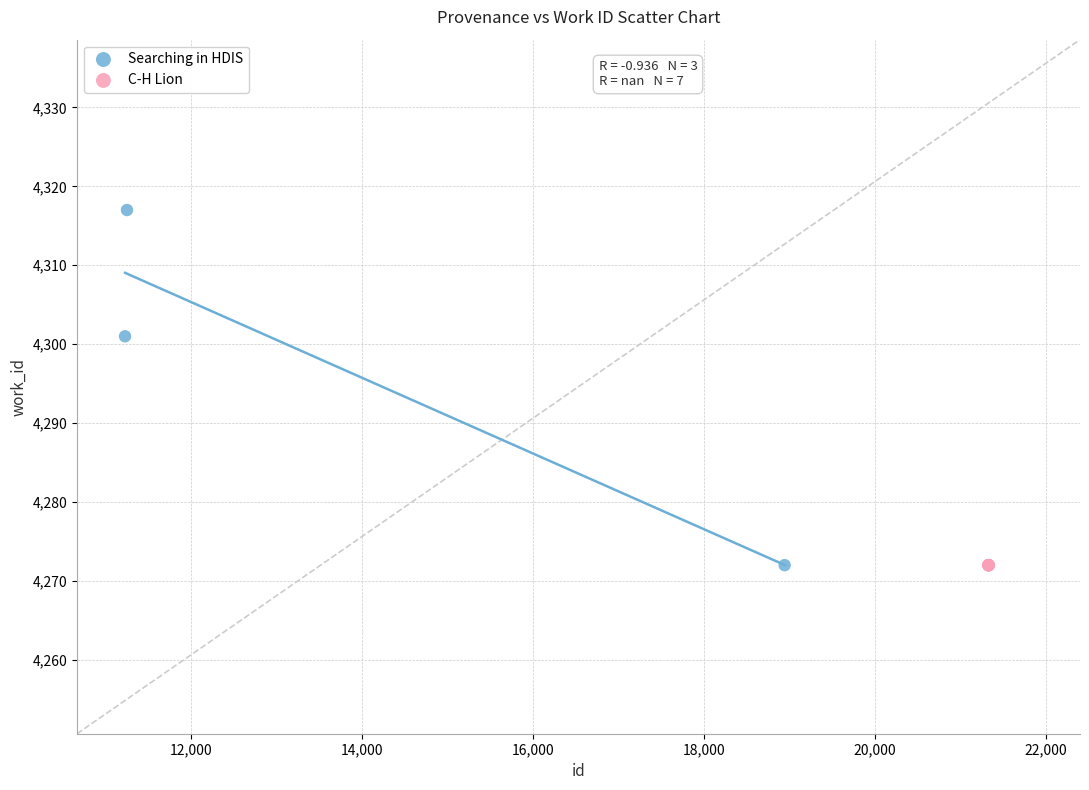

Which series contains the highest Y value?

Searching in HDIS